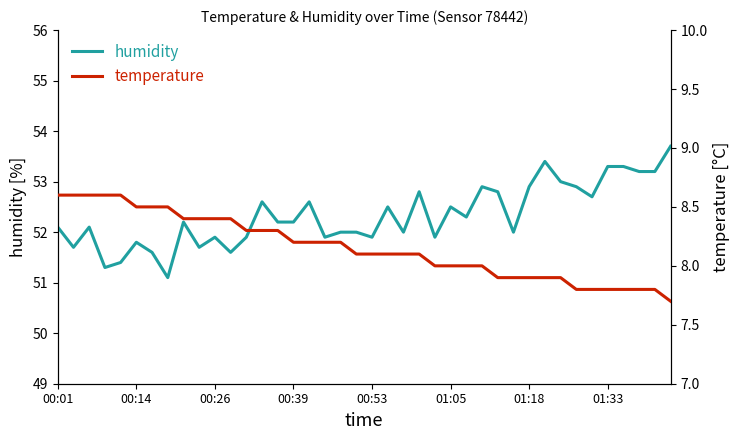

Does the chart have visible grid lines?

No